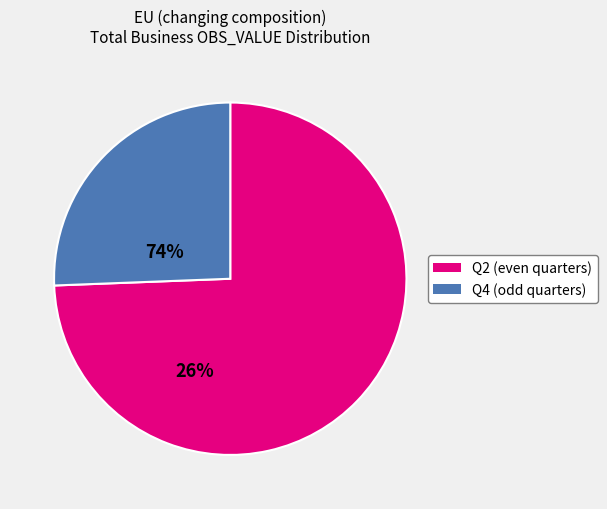

Does any single category account for the majority?

Yes